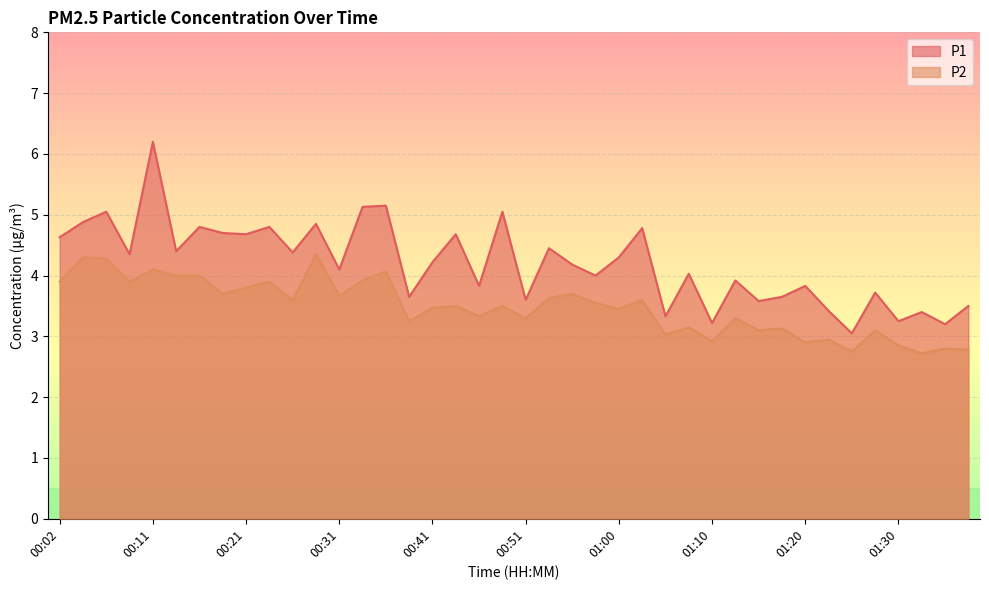

How many interior local valleys does the P1 series have?

15